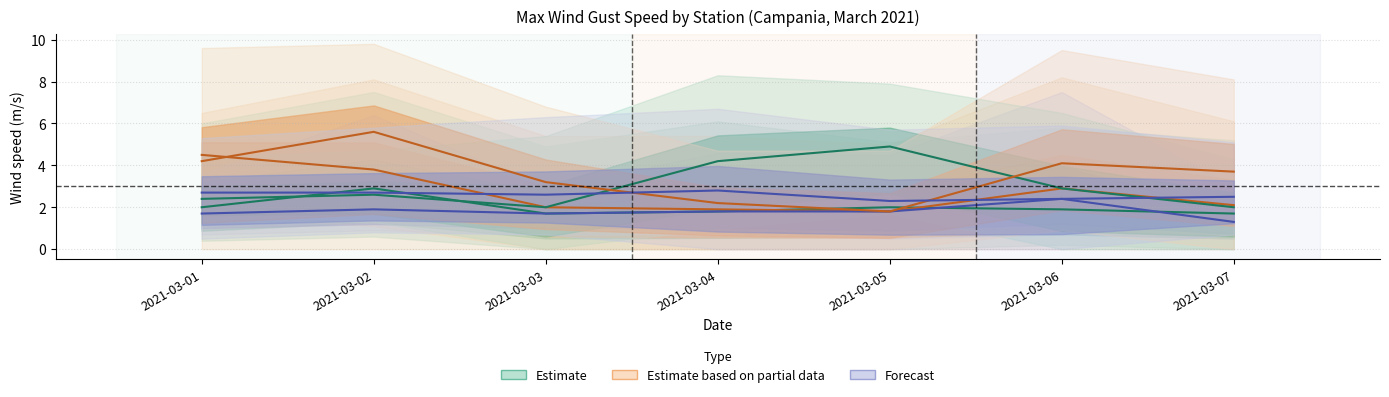

How many intersections are there between Boscotrecase (Forecast) and Acerra (Estimate)?

2